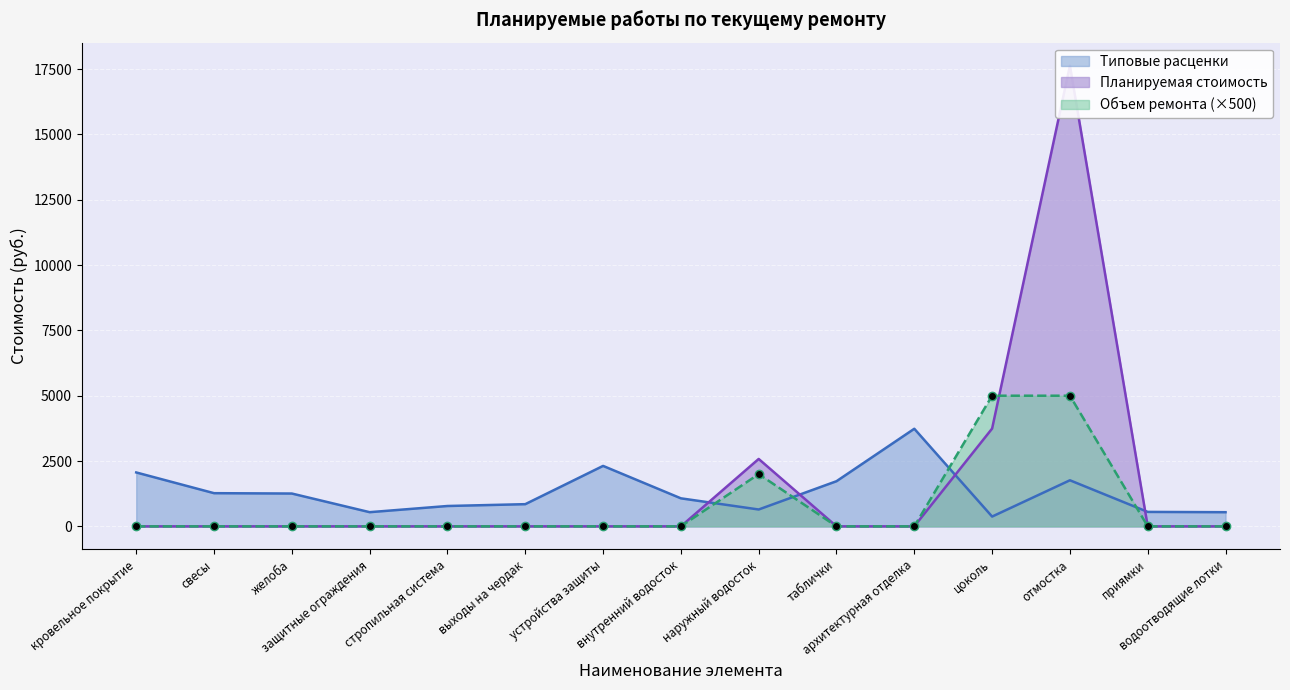

What is the difference between the maximum and minimum values in the Типовые расценки series?

3360.9